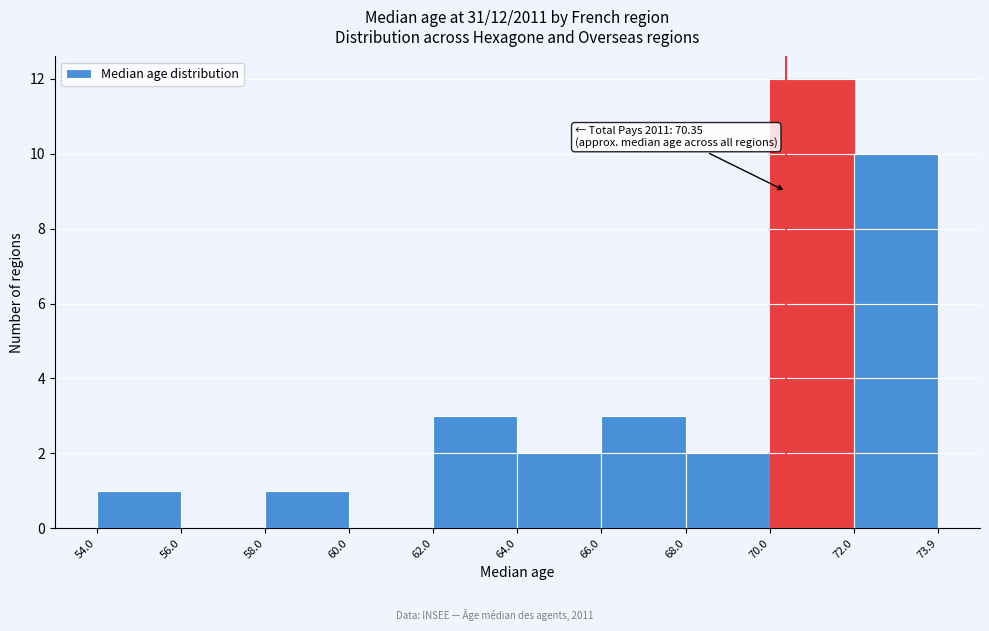

Which range on the x-axis has the tallest bar?

70.0 to 72.0